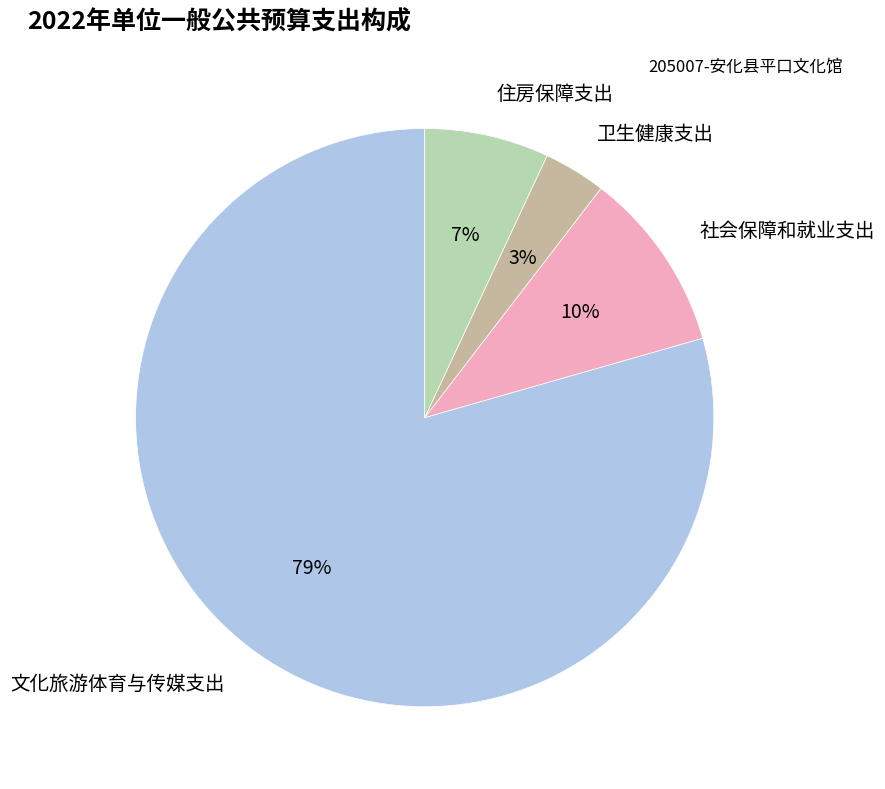

Which category has the biggest portion of the pie?

文化旅游体育与传媒支出